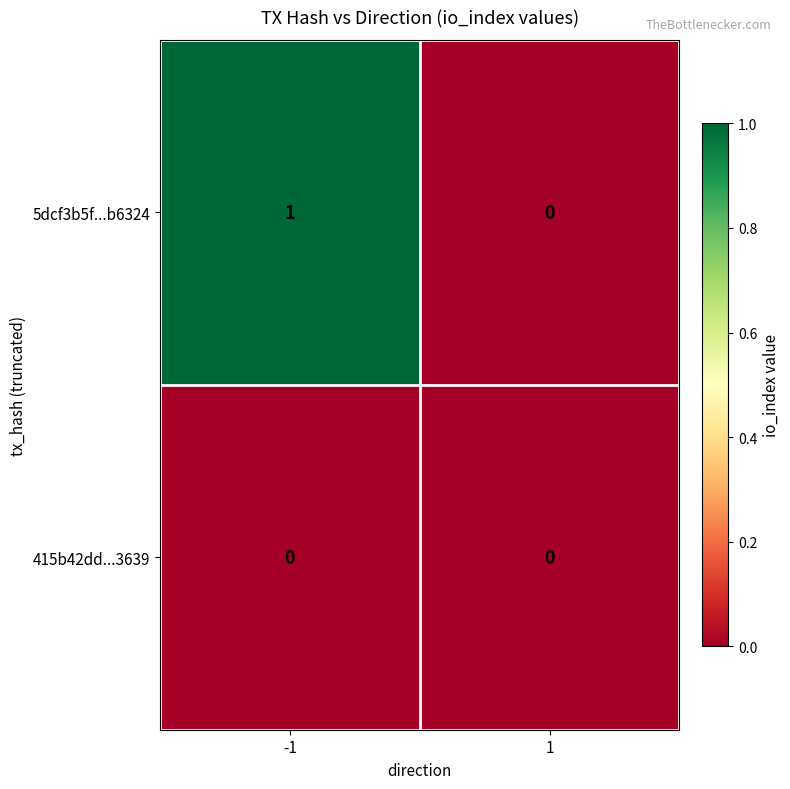

Reading left to right, what are all the values shown in this chart?

5dcf3b5f...b6324: 1	0
415b42dd...3639: 0	0